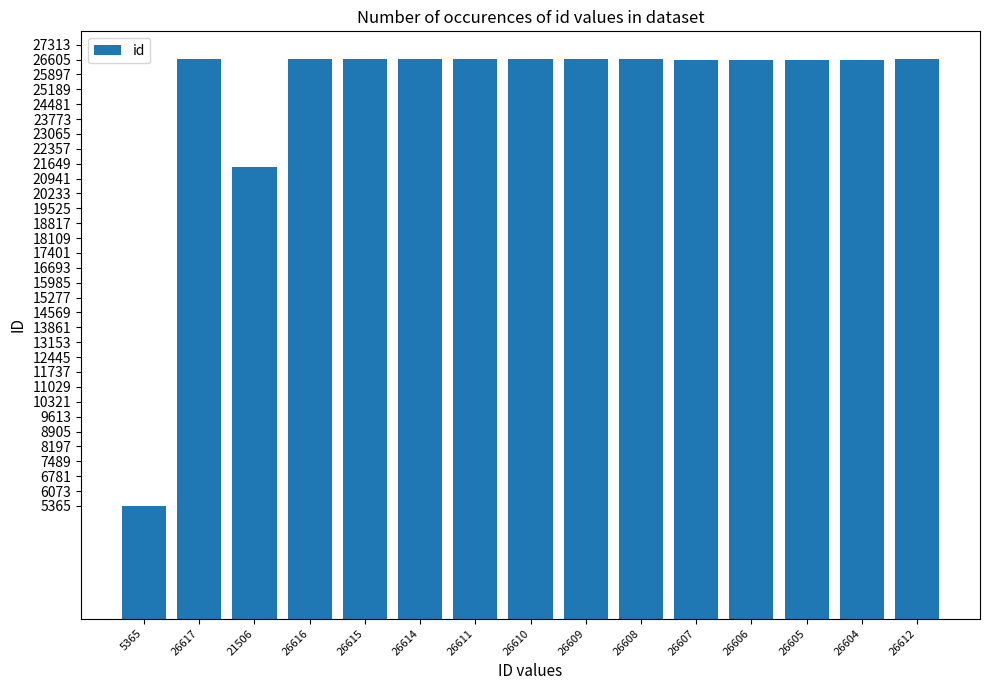

What is the change in value from 26607 to 26604?

-3